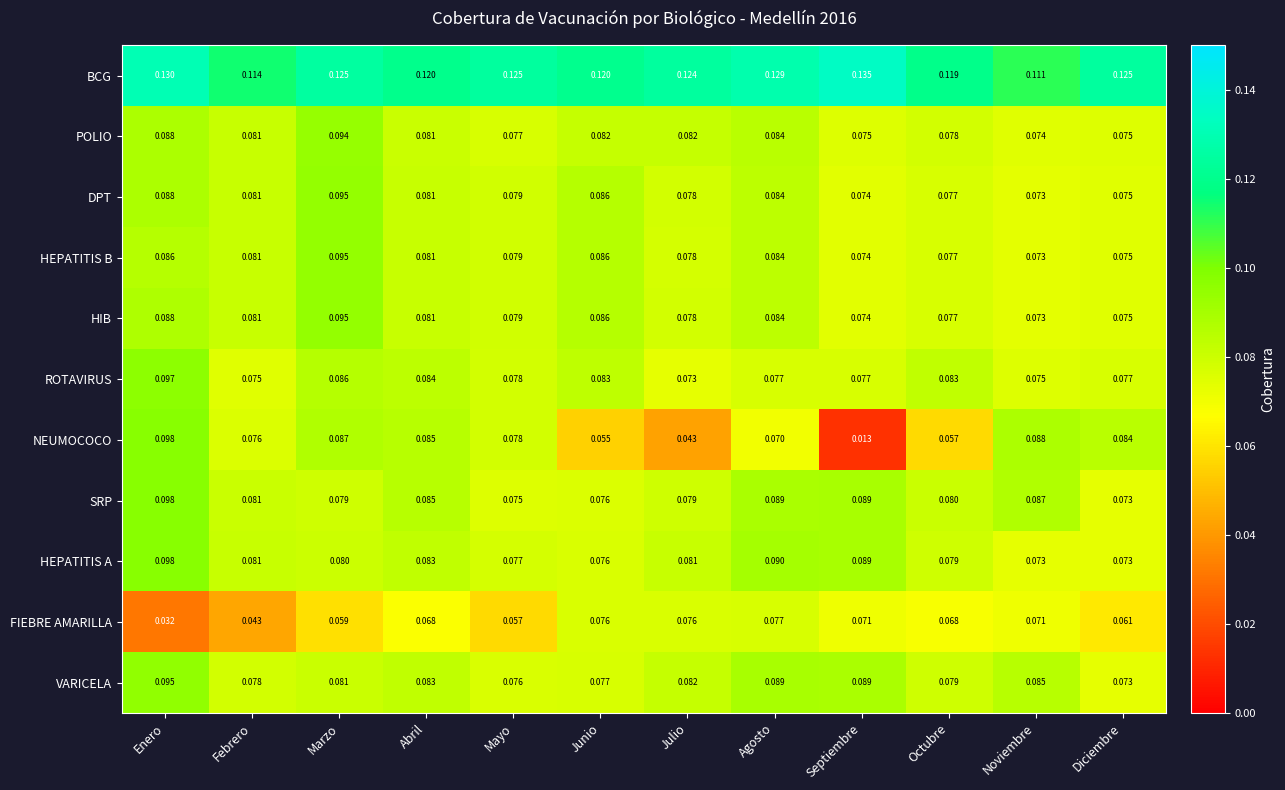

Which label corresponds to the smallest value in the chart?

Septiembre